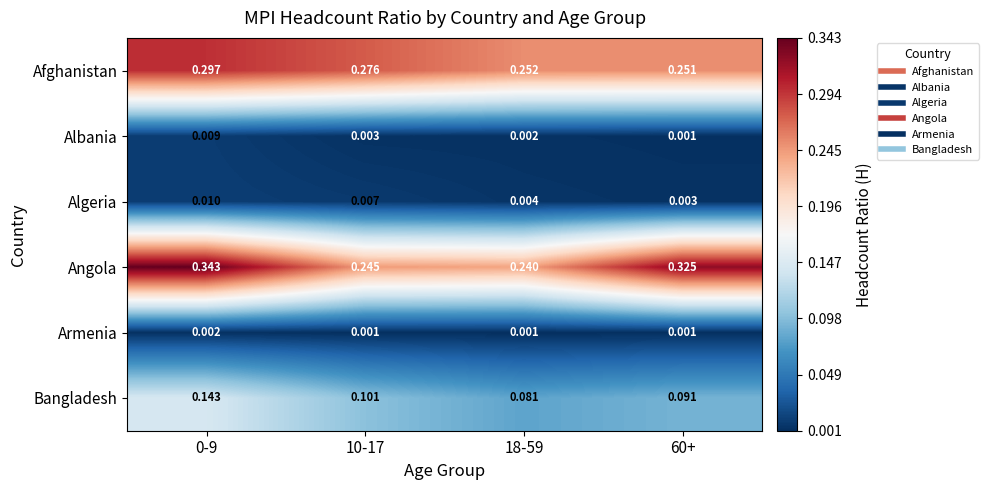

What is the total value across all series at 60+?

0.7